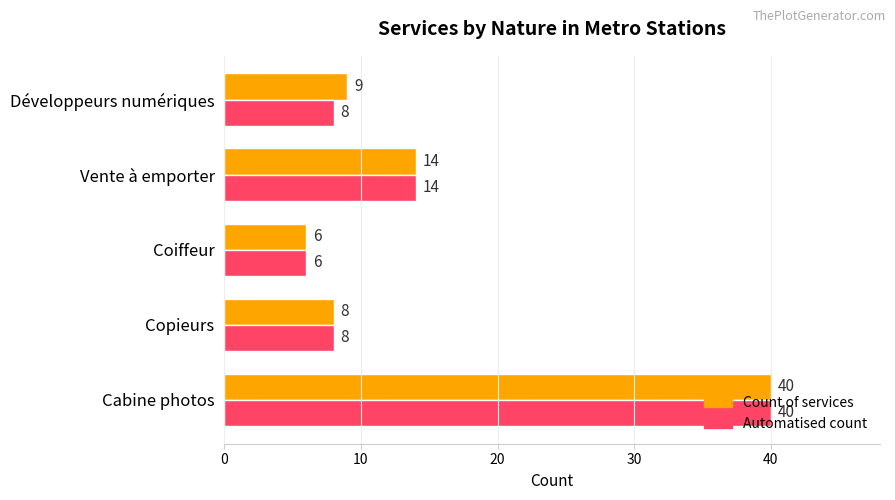

What is the difference between the second highest and minimum values in the Count of services series?

8